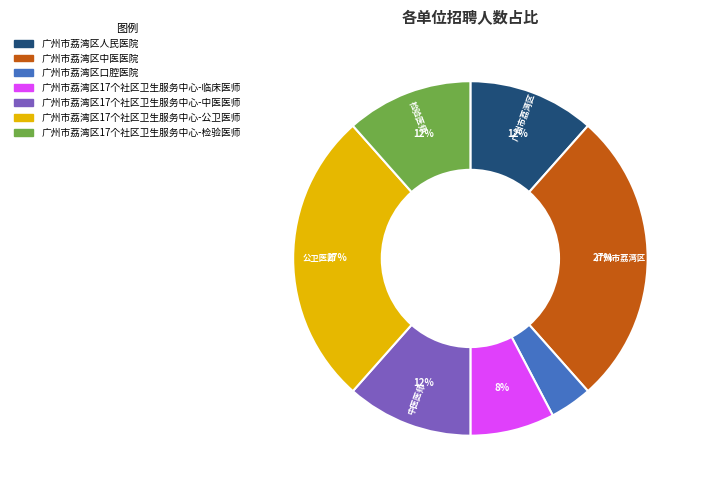

To the nearest percent, what portion does 广州市荔湾区人民医院 represent?

12%